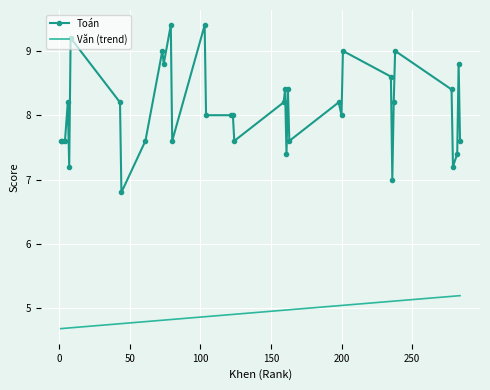

What is the greatest value displayed?

9.4